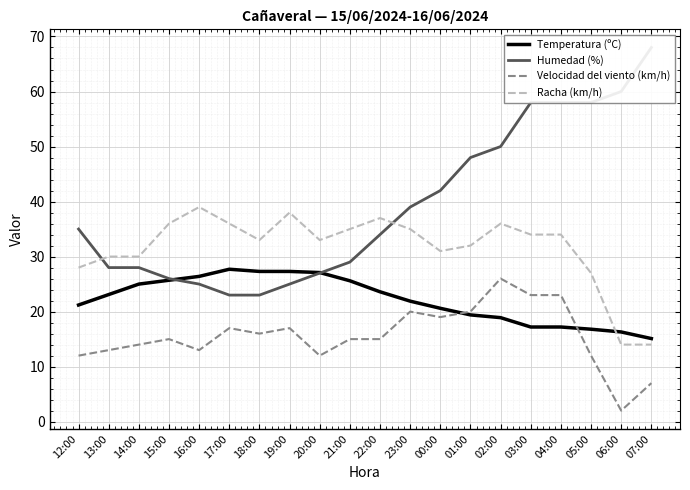

At which category does Velocidad del viento (km/h) reach its first local valley?

16:00